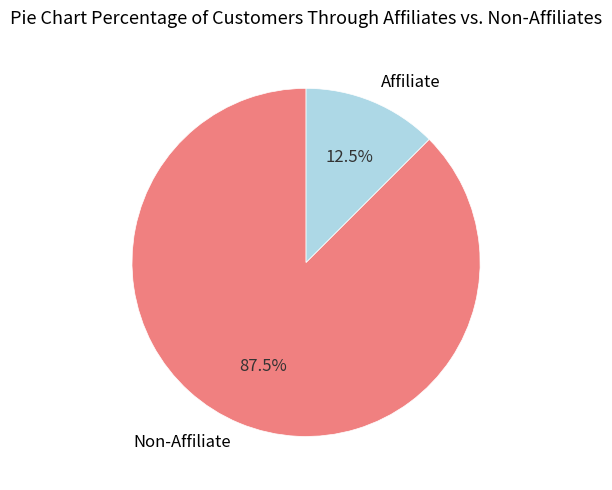

How many slices are in this pie chart?

2